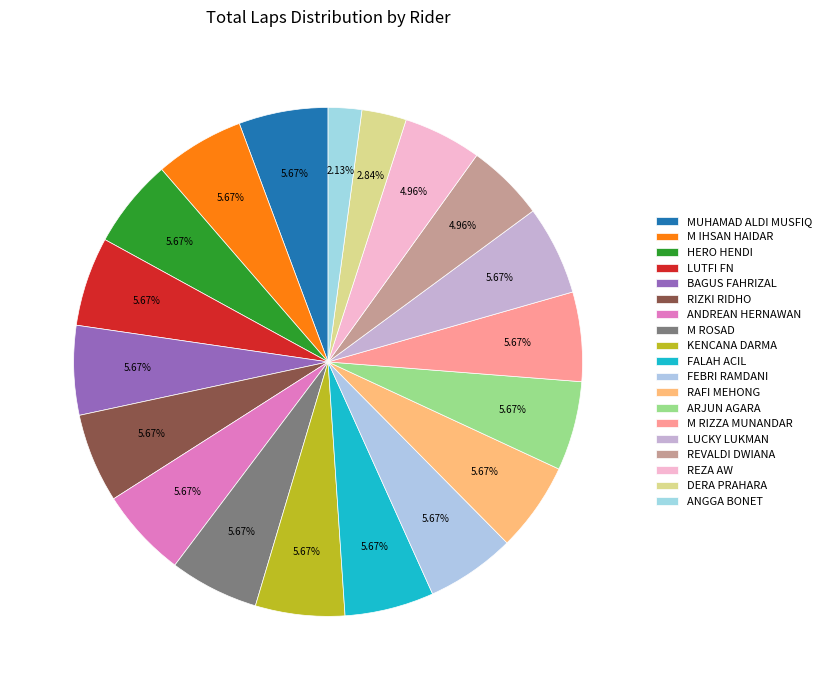

How many slices are in this pie chart?

19